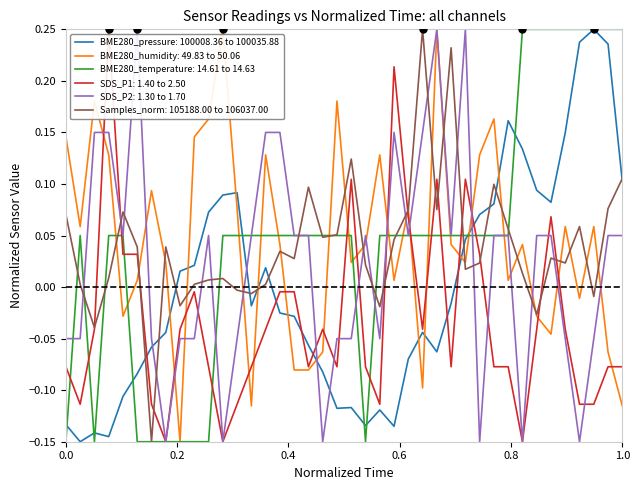

True or false: Samples_norm: 105188.00 to 106037.00 and SDS_P2: 1.30 to 1.70 intersect in this chart.

True